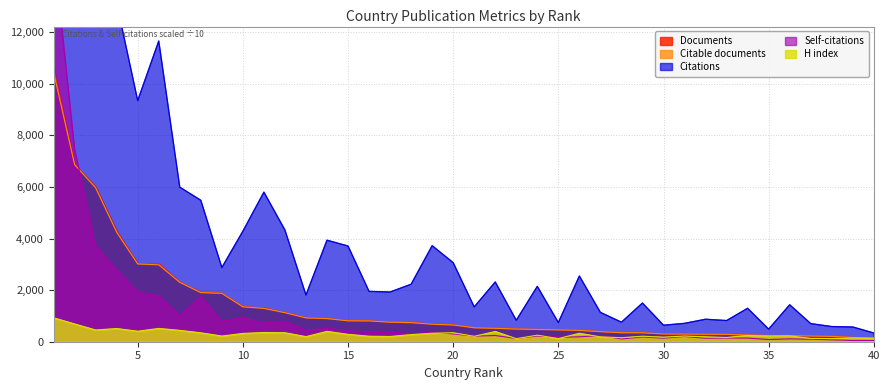

How many series are shown in this chart?

5